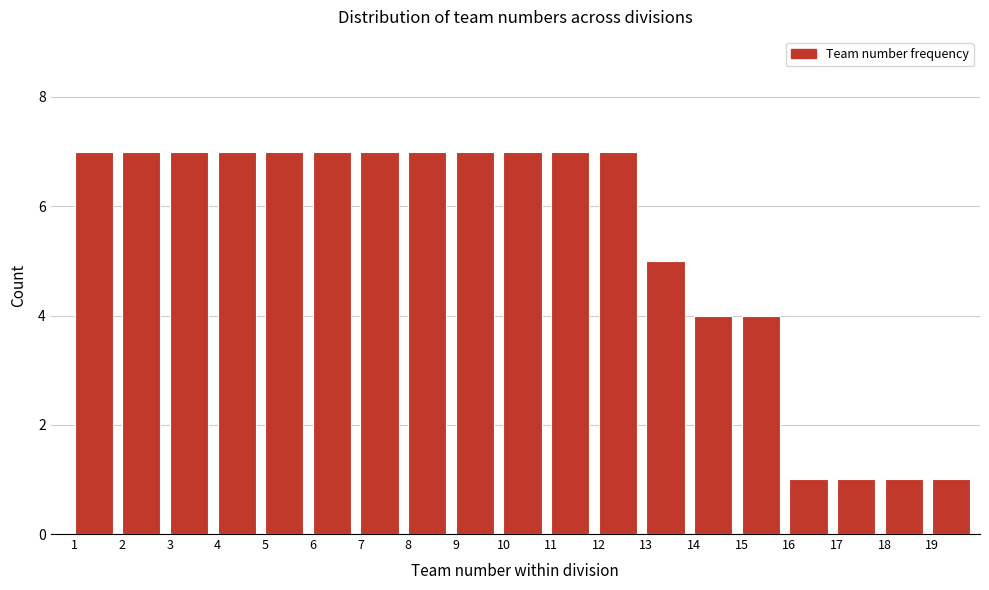

Reading left to right, transcribe this chart: for each bar, give the range it covers on the x-axis and its height. The values are not printed on the chart, so give them approximately, as read against the axis.

1 to 2: 7
2 to 3: 7
3 to 4: 7
4 to 5: 7
5 to 6: 7
6 to 7: 7
7 to 8: 7
8 to 9: 7
9 to 10: 7
10 to 11: 7
11 to 12: 7
12 to 13: 7
13 to 14: 5
14 to 15: 4
15 to 16: 4
16 to 17: 1
17 to 18: 1
18 to 19: 1
19 to 20: 1